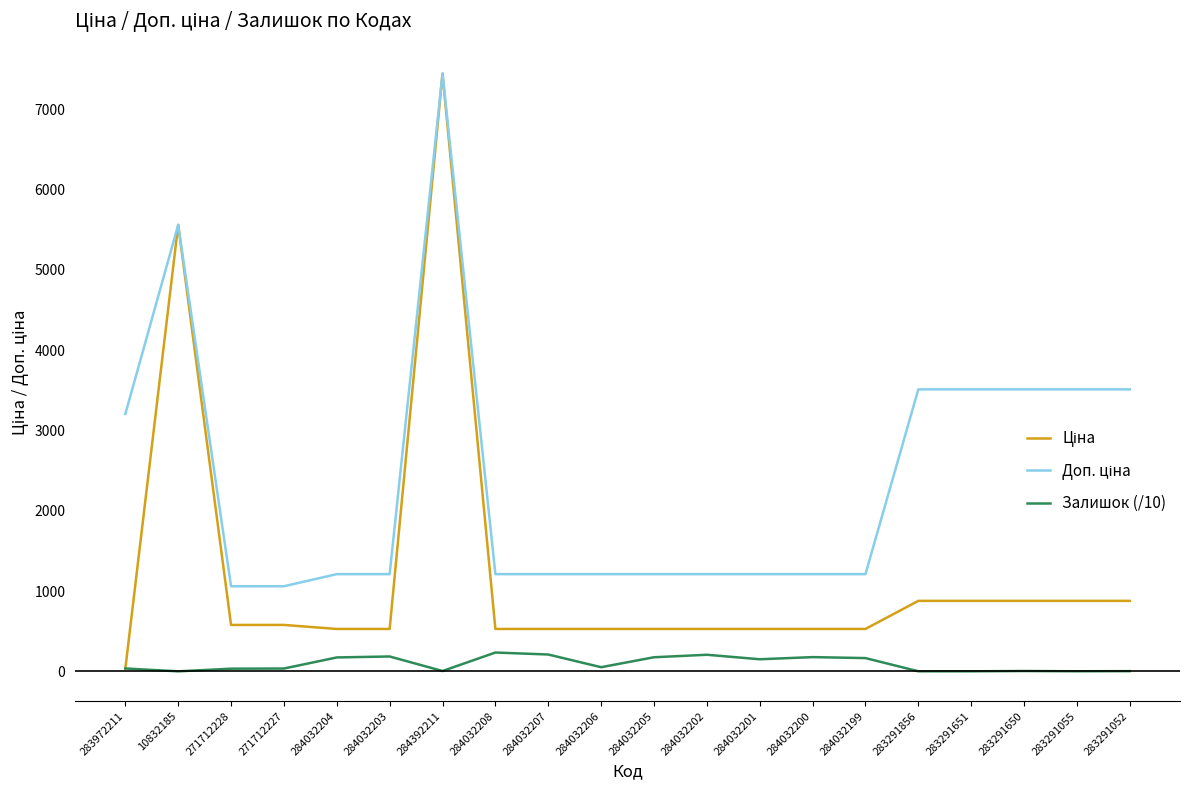

Which category has the highest value across all series?

284392211